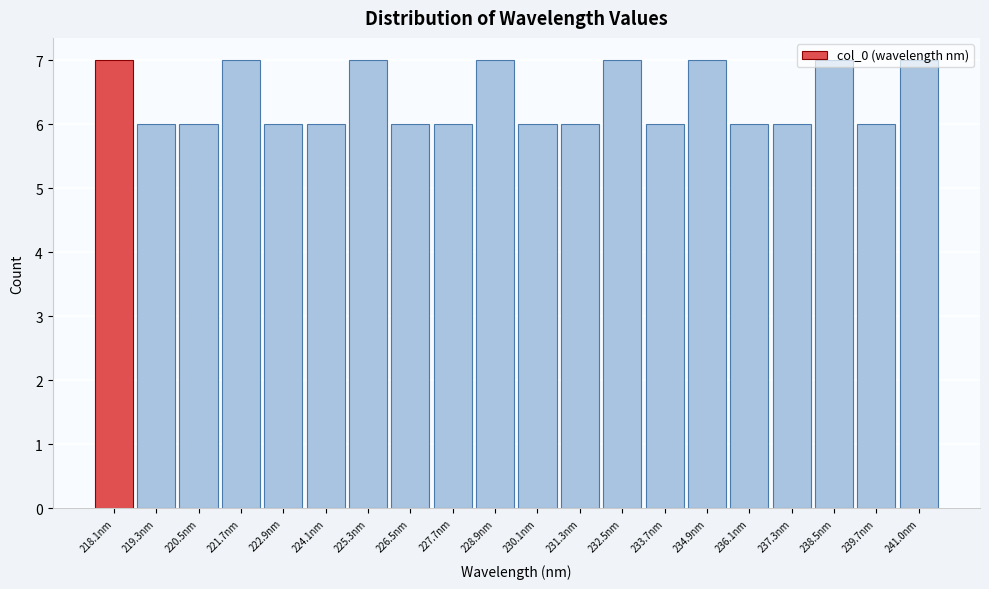

The chart shows a value of 4 at 227.7nm. True or false?

False